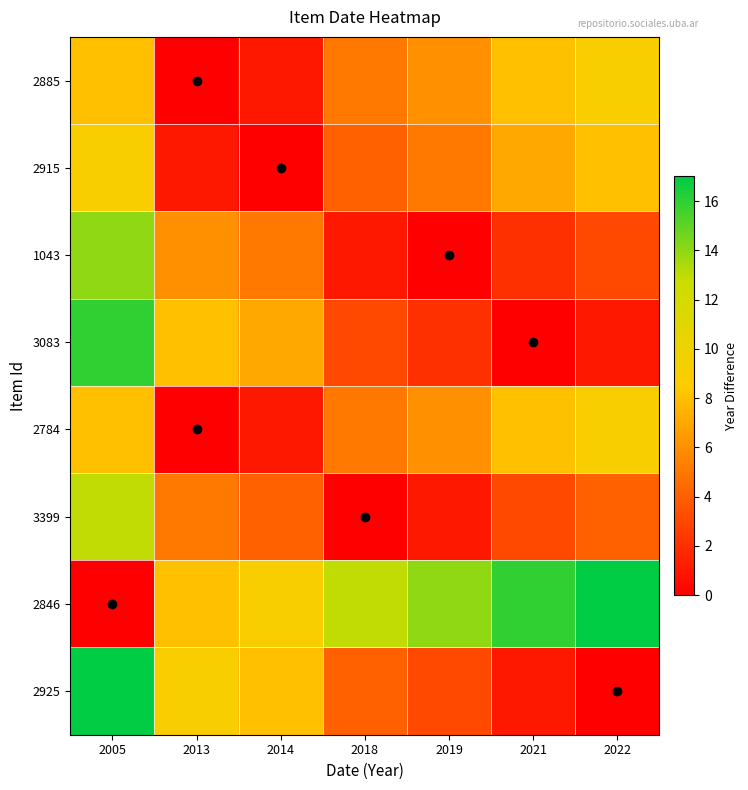

At how many categories does at least one series exceed 4?

7